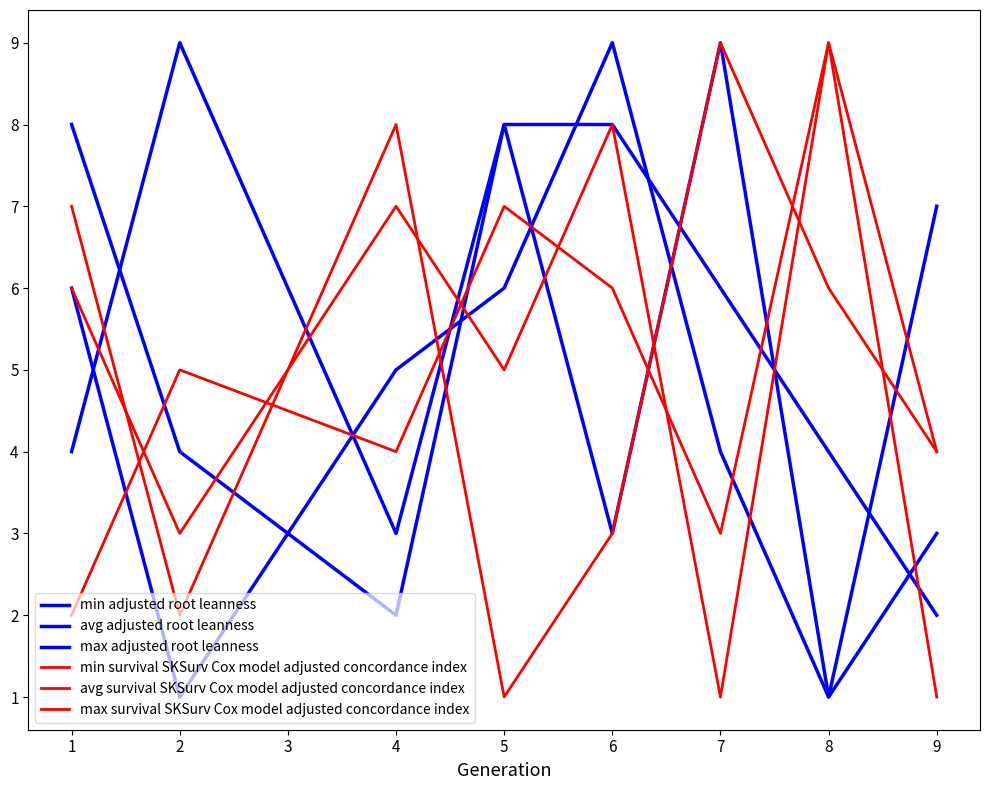

Is this an area chart (filled region under the line)?

No